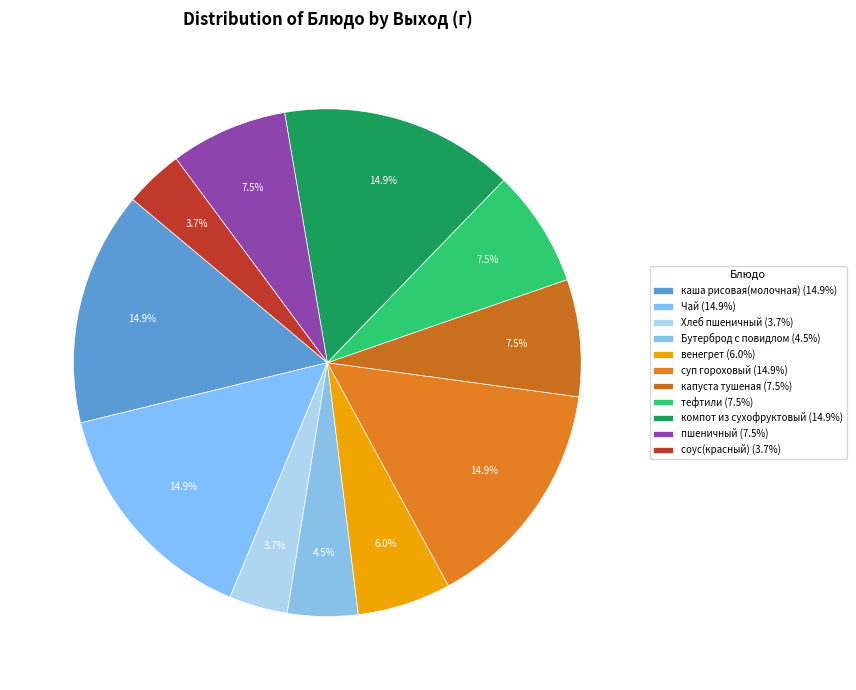

Rank the categories by value from highest to lowest.

каша рисовая(молочная), Чай, суп гороховый, компот из сухофруктовый, капуста тушеная, тефтили, пшеничный, венегрет, Бутерброд с повидлом, Хлеб пшеничный, соус(красный)